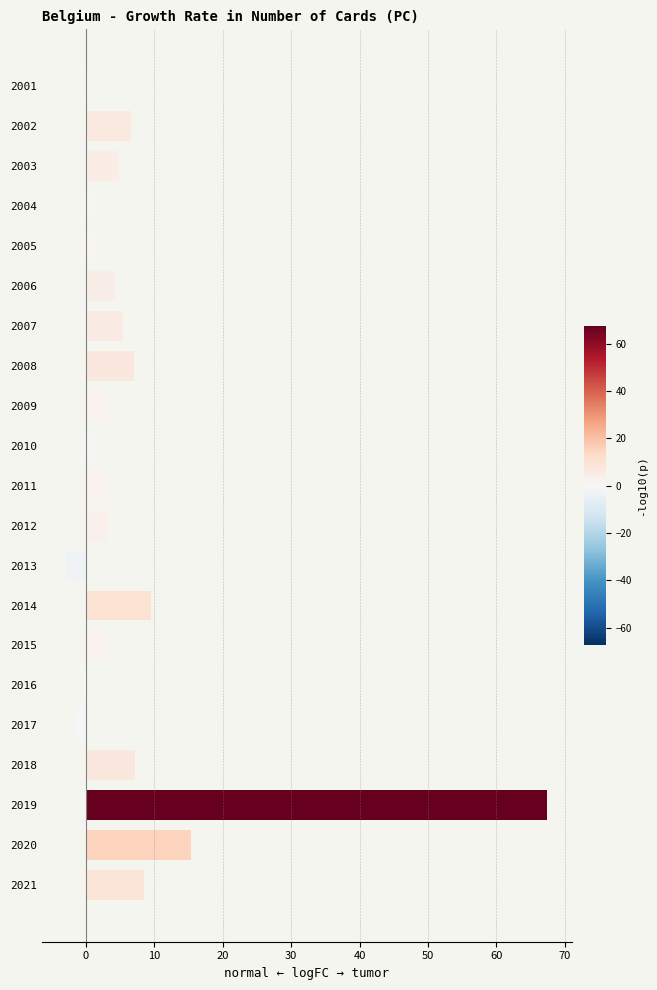

Which label corresponds to the largest value in the chart?

2019